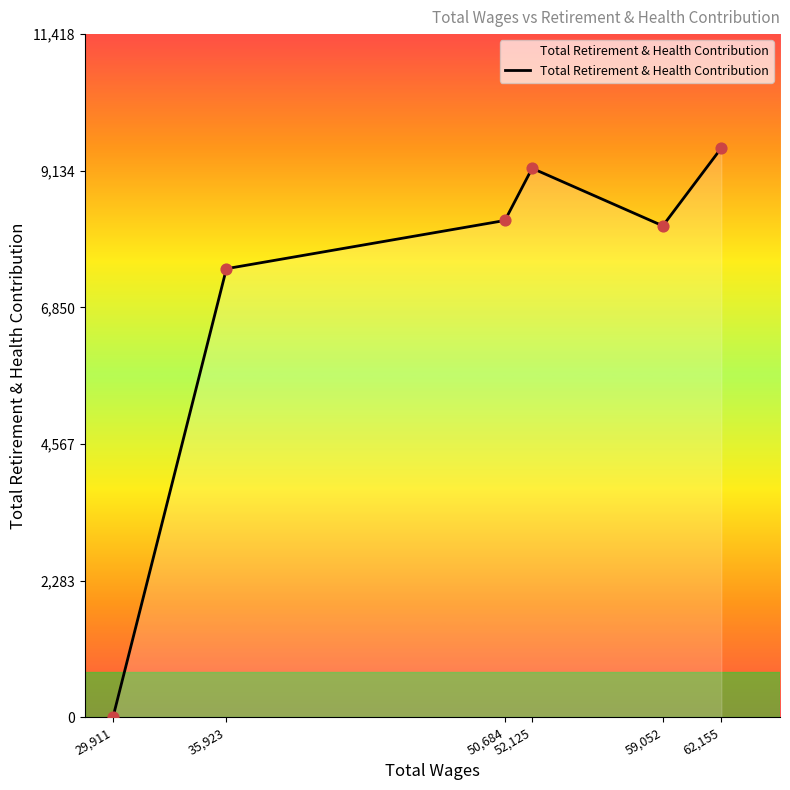

Approximately how many times larger is the value at 35,923 compared to 59,052?

0.9